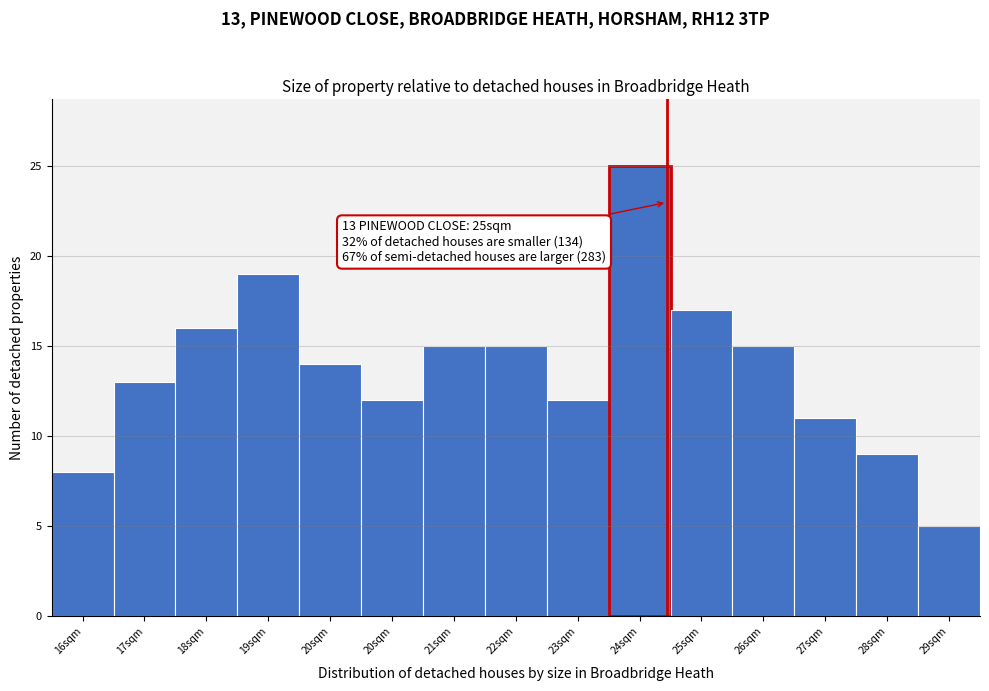

How many data points are less than 14?

7